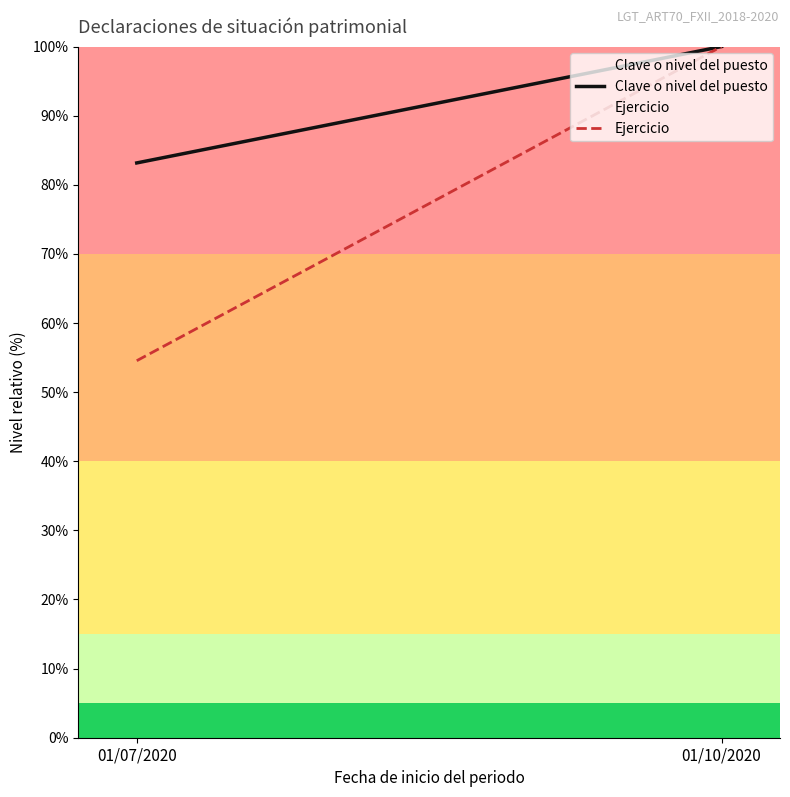

Reading left to right, what are all the values shown in this chart?

Clave o nivel del puesto: 01/07/2020=83.2	01/10/2020=100.0
Ejercicio: 01/07/2020=54.5	01/10/2020=100.0